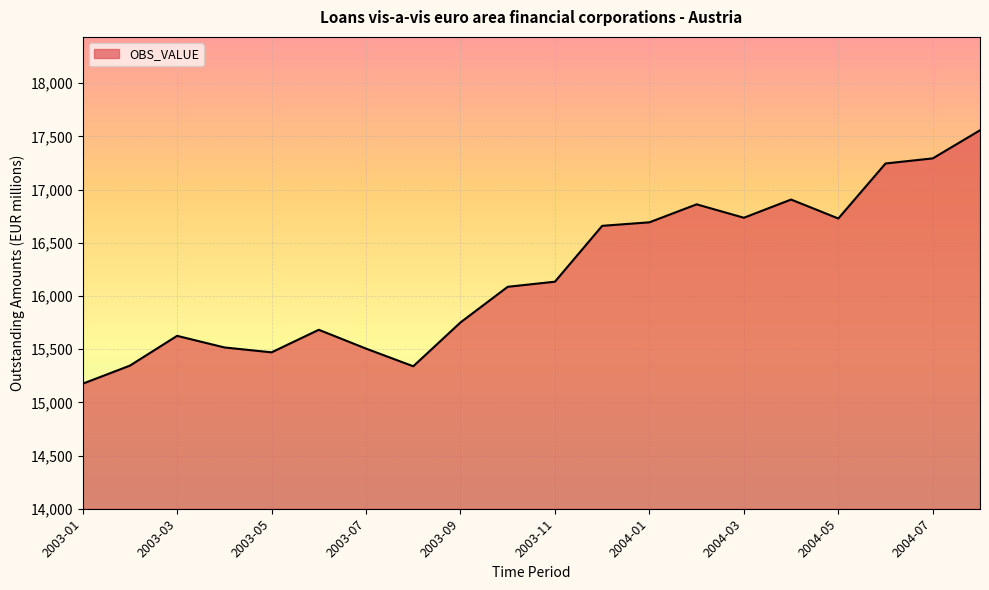

What is the average value?

16215